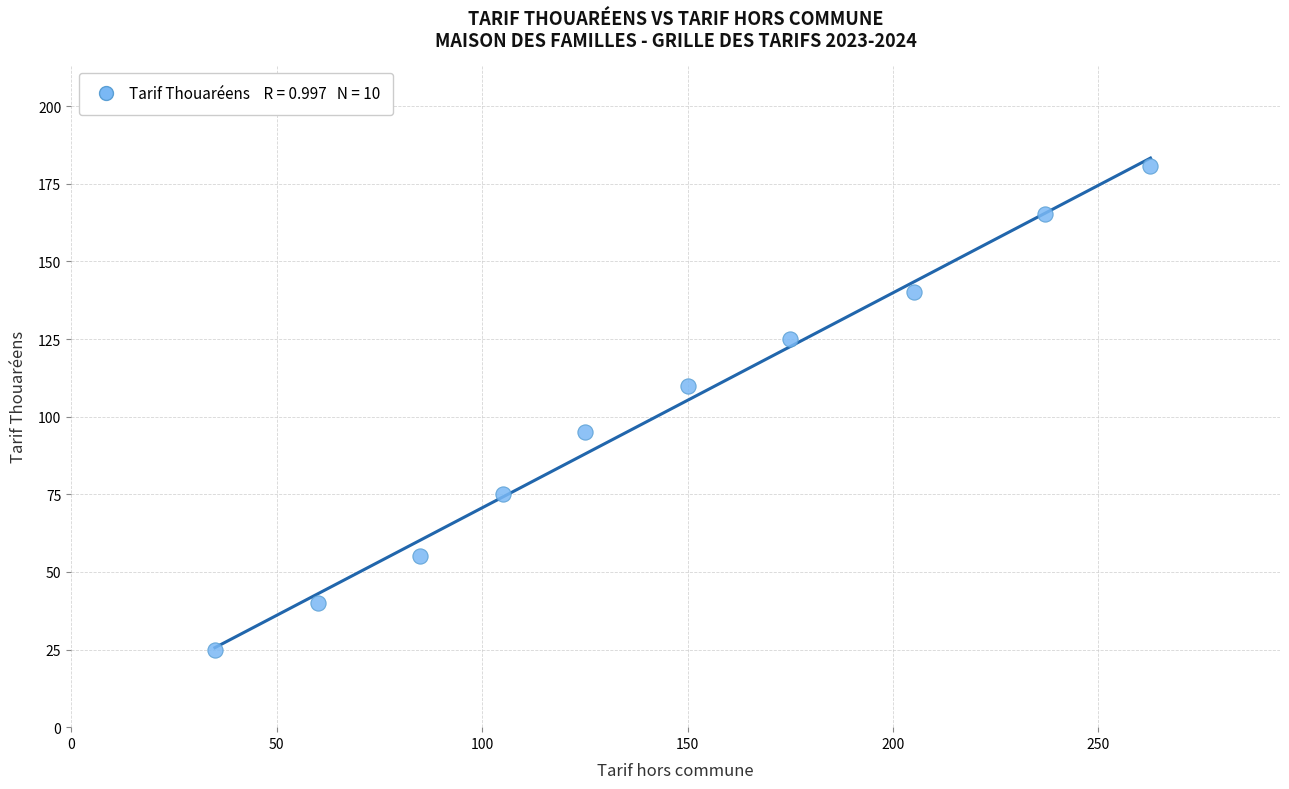

What is the range of Y values (max minus min)?

155.6